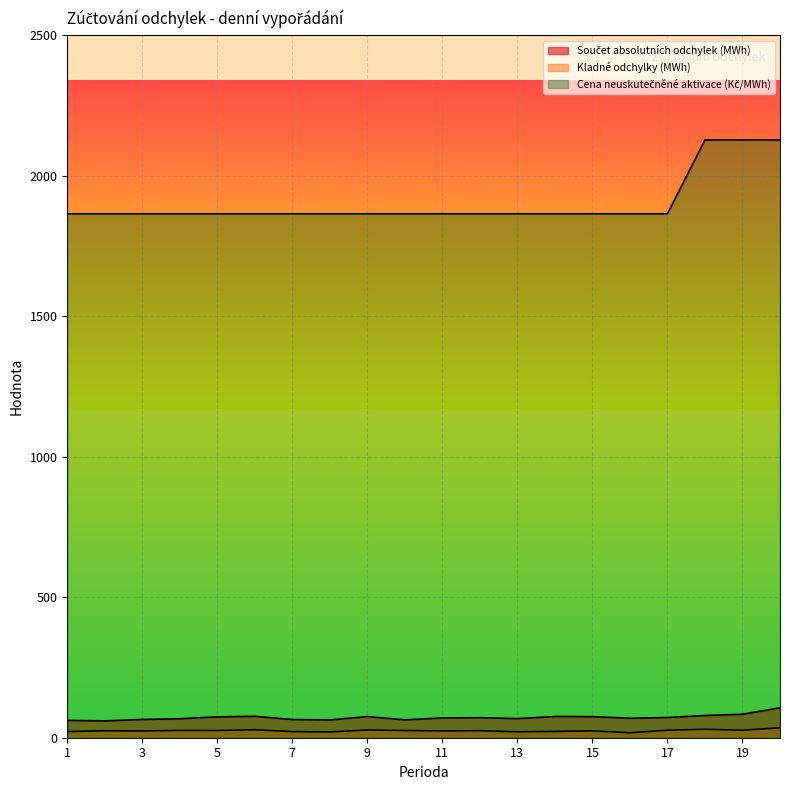

Reading left to right, extract all data points from this chart.

Součet absolutních odchylek (MWh): 61.8	60.0	65.0	67.5	74.2	76.3	64.7	63.2	75.3	63.6	70.4	71.3	68.1	75.5	75.1	69.5	71.9	79.2	83.5	106.6
Kladné odchylky (MWh): 21.9	24.7	24.1	26.0	25.8	28.5	21.7	20.5	27.7	25.8	24.1	25.0	21.1	22.6	24.4	17.7	26.7	30.2	26.7	35.5
Cena neuskutečněné aktivace (Kč/MWh): 1865.1	1865.1	1865.1	1865.1	1865.1	1865.1	1865.1	1865.1	1865.1	1865.1	1865.1	1865.1	1865.1	1865.1	1865.1	1865.1	1865.1	2128.0	2128.0	2128.0